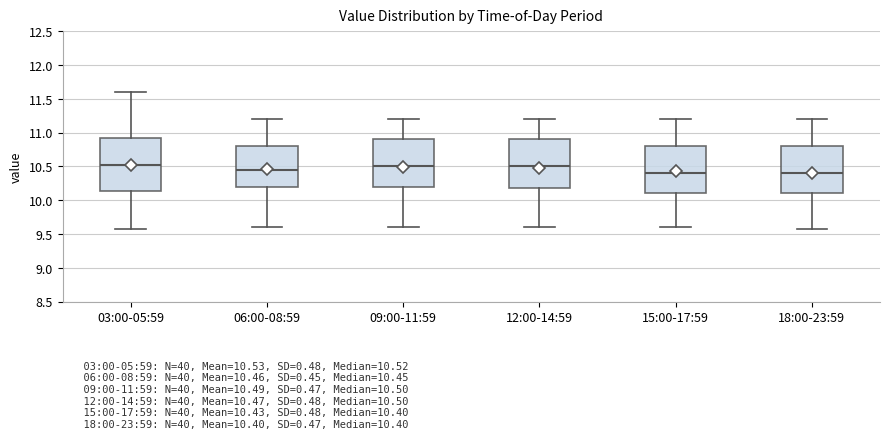

Comparing the boxes themselves (not the whiskers), which one is the tallest?

03:00-05:59